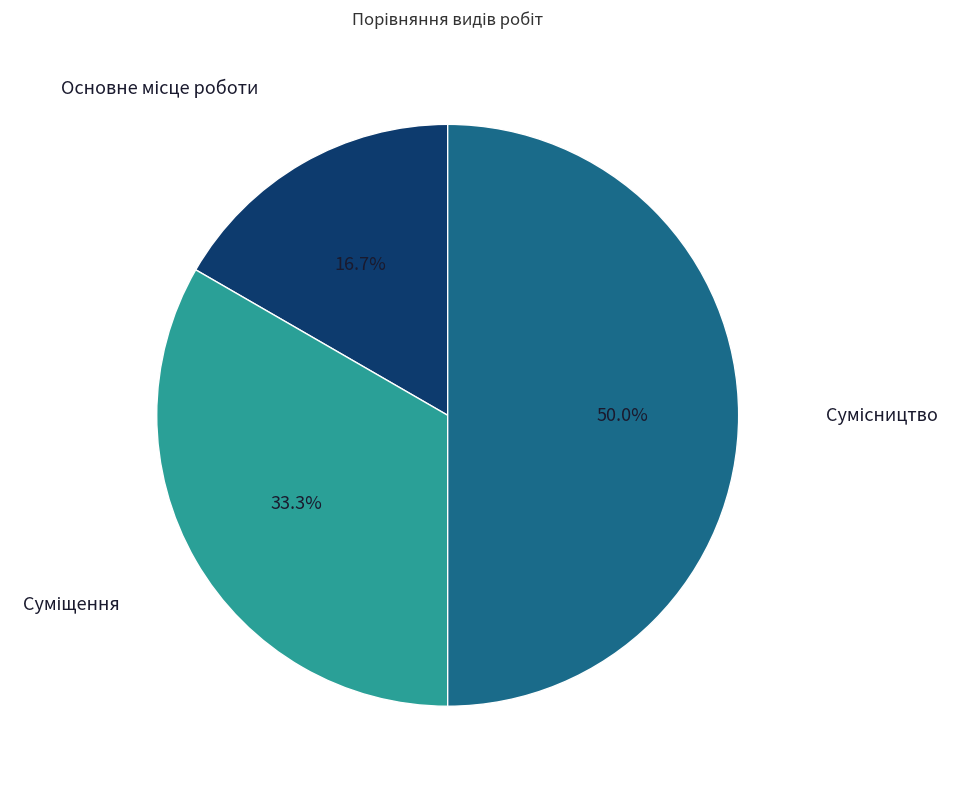

How many slices are in this pie chart?

3